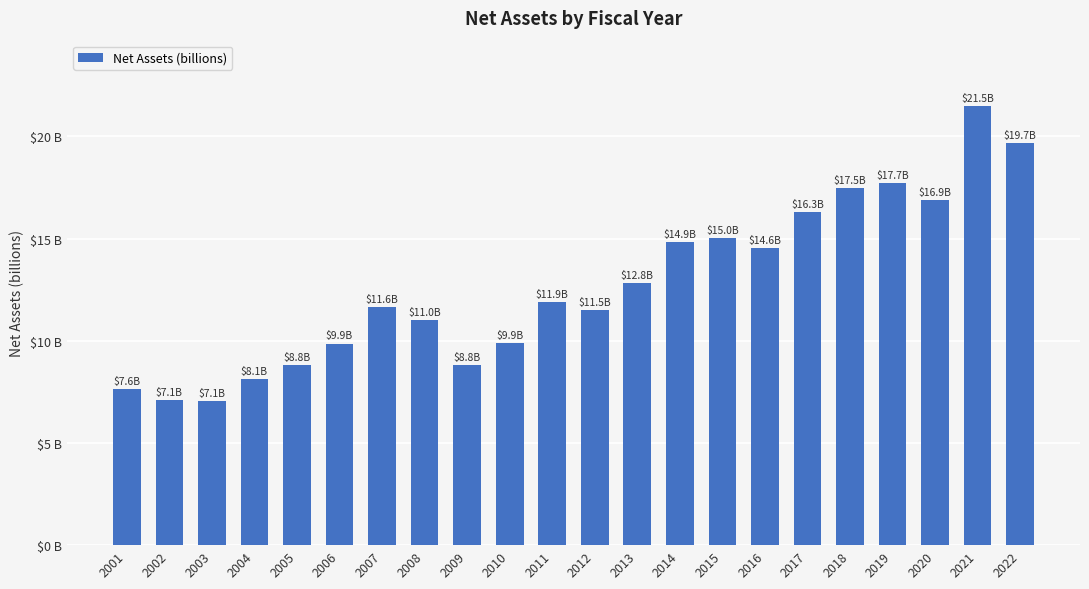

Is it true that the value at 2002 is 10.2?

False